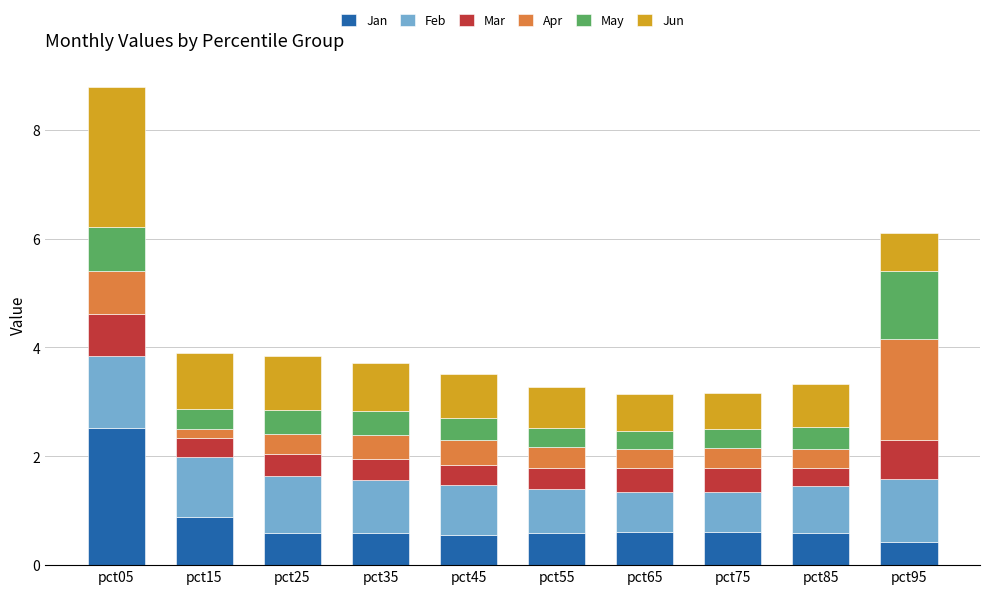

The Jan series shows 0.6 at pct65. True or false?

True